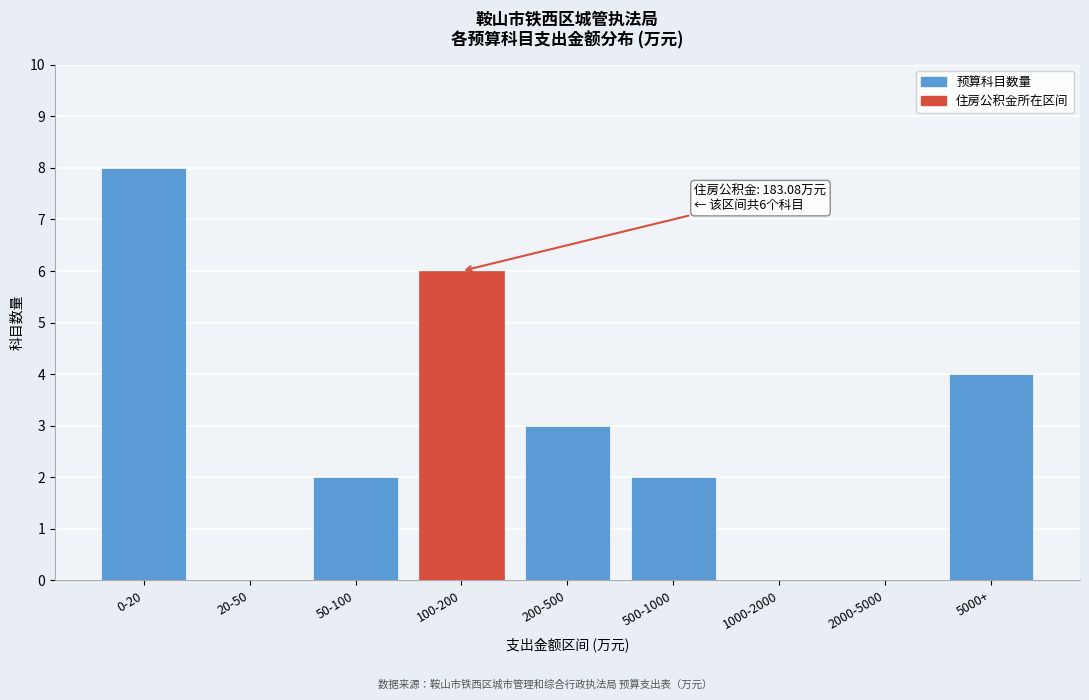

Reading left to right, what are all the values shown in this chart?

0-20=8	20-50=0	50-100=2	100-200=6	200-500=3	500-1000=2	1000-2000=0	2000-5000=0	5000+=4